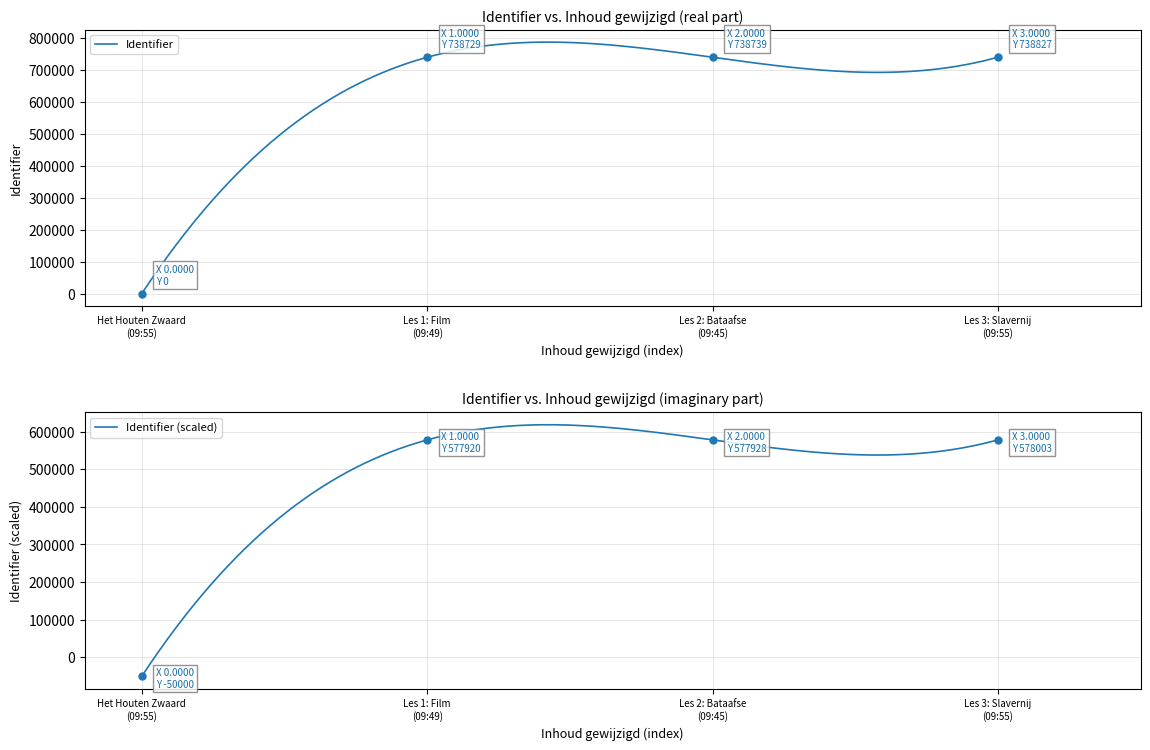

What is the change in value from 2013-12-18 09:55:31 to 2013-12-18 09:45:18?

+738739